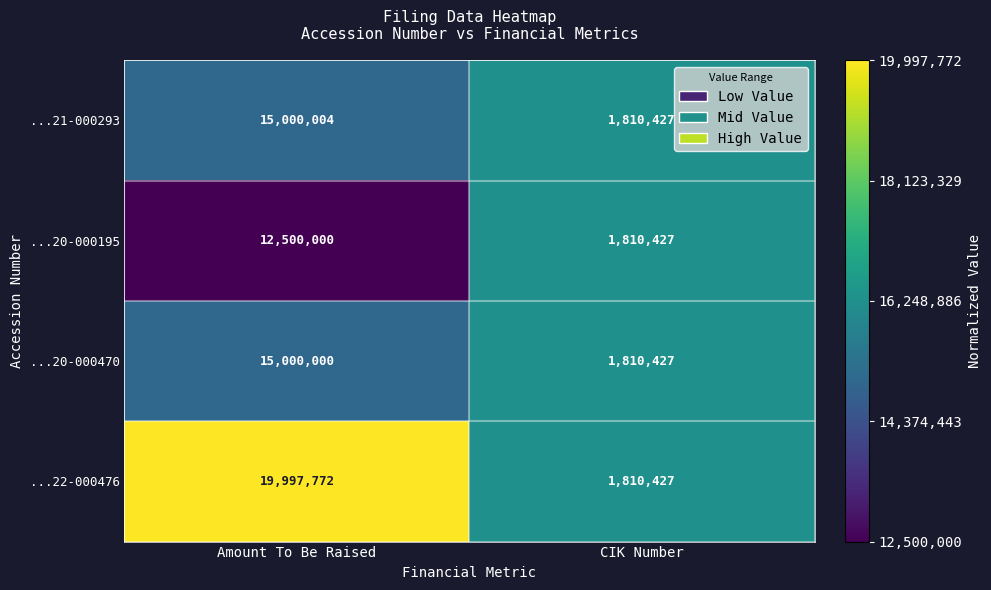

What is the sum of the ...21-000293 values at Amount To Be Raised and CIK Number?

16810431